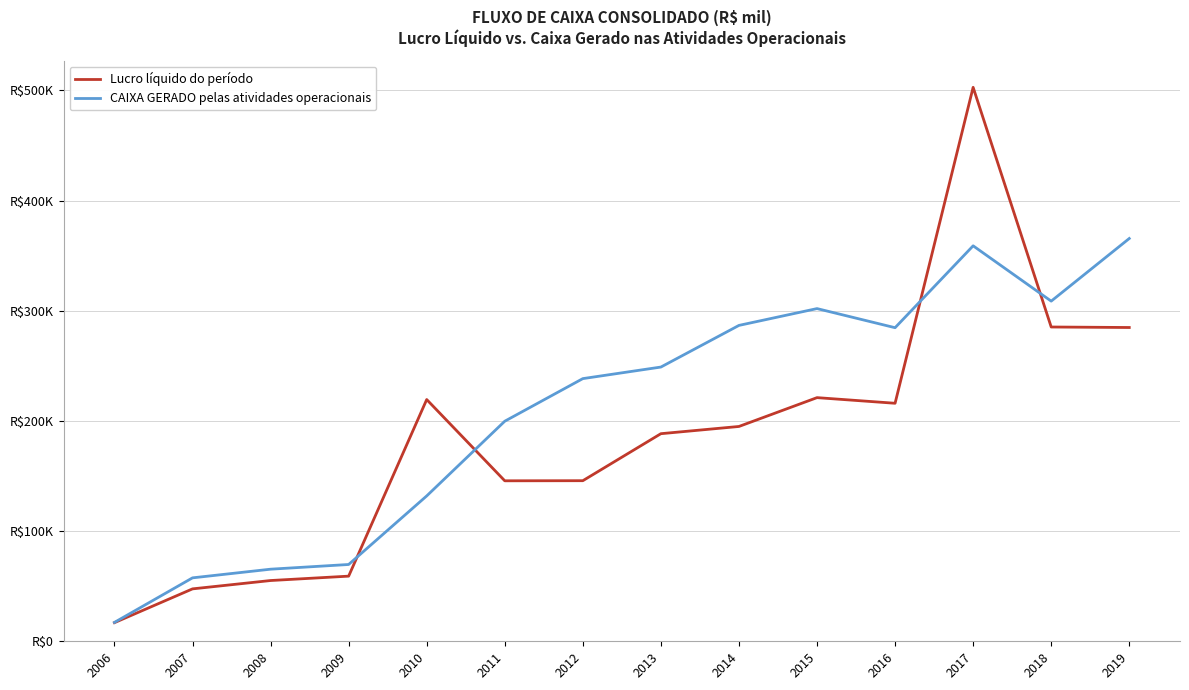

Is this an area chart (filled region under the line)?

No